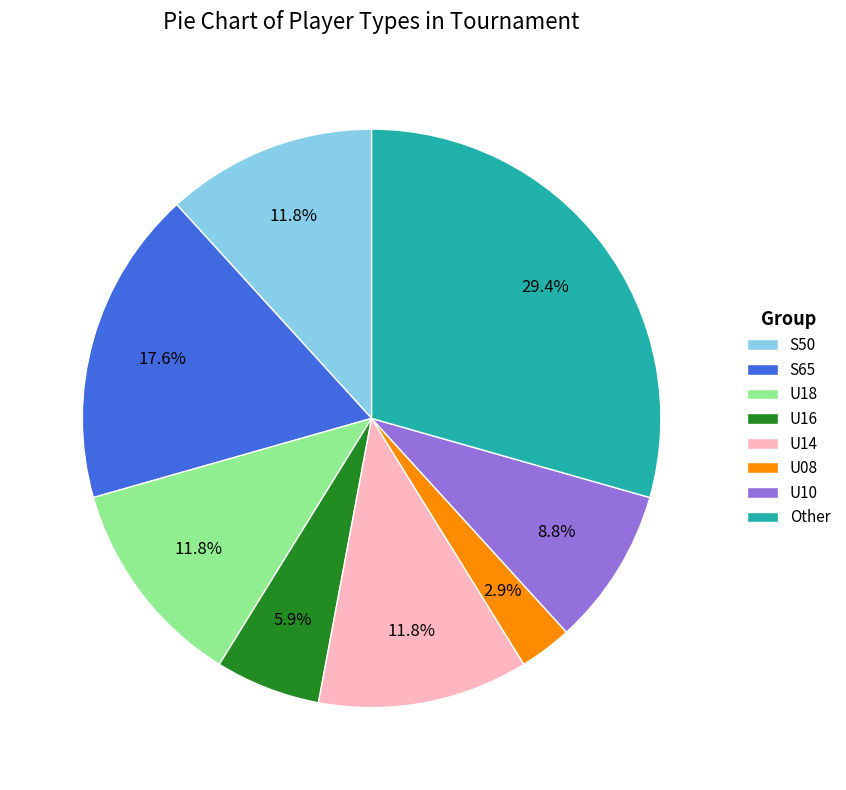

True or false: S65 accounts for 18% of the total.

True